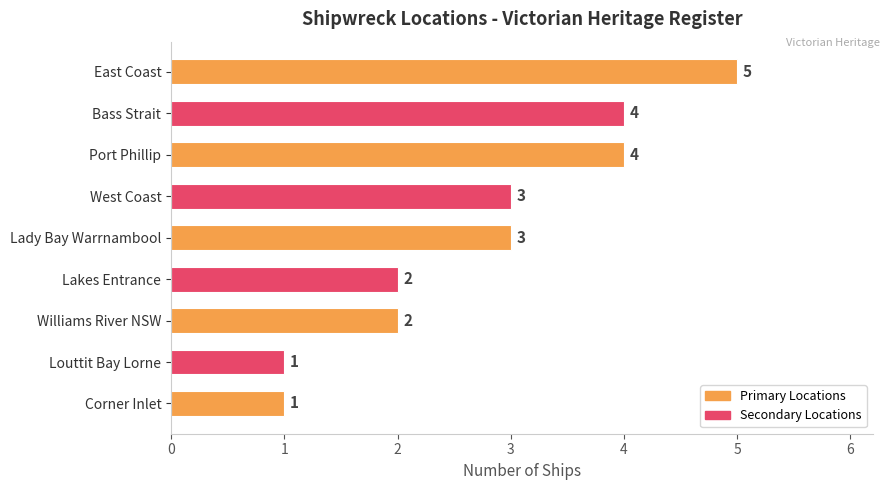

What is the smallest value displayed?

1